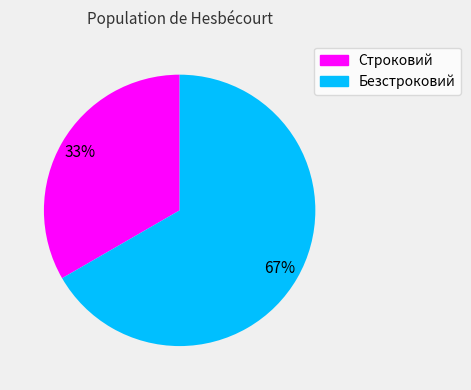

To the nearest percent, what is the average slice percentage?

50%